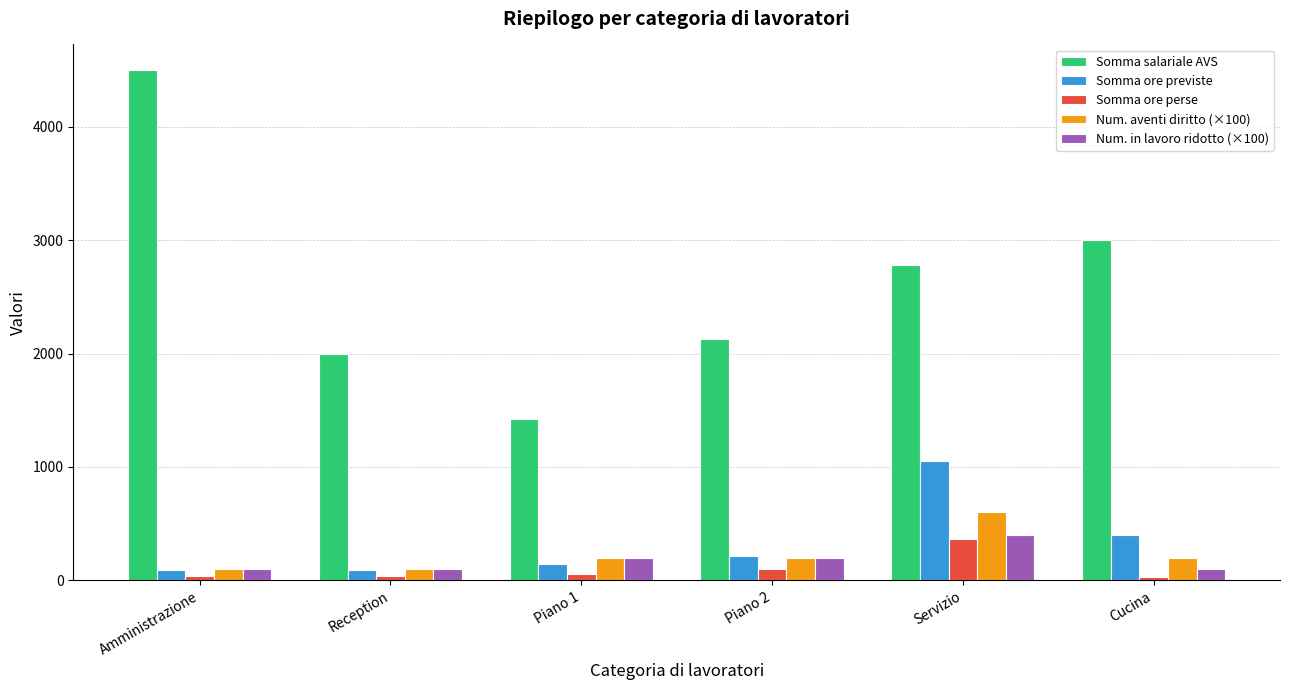

Where is Somma salariale AVS nearest to the value 2960?

Cucina